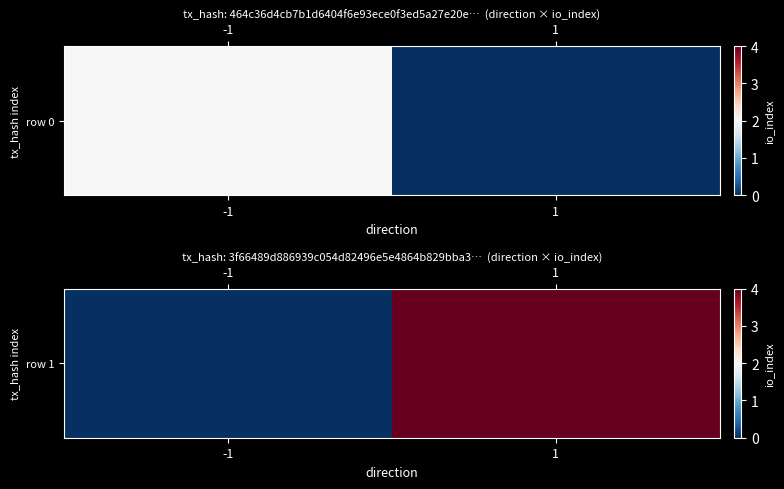

Which has a higher value, -1 or 1?

1